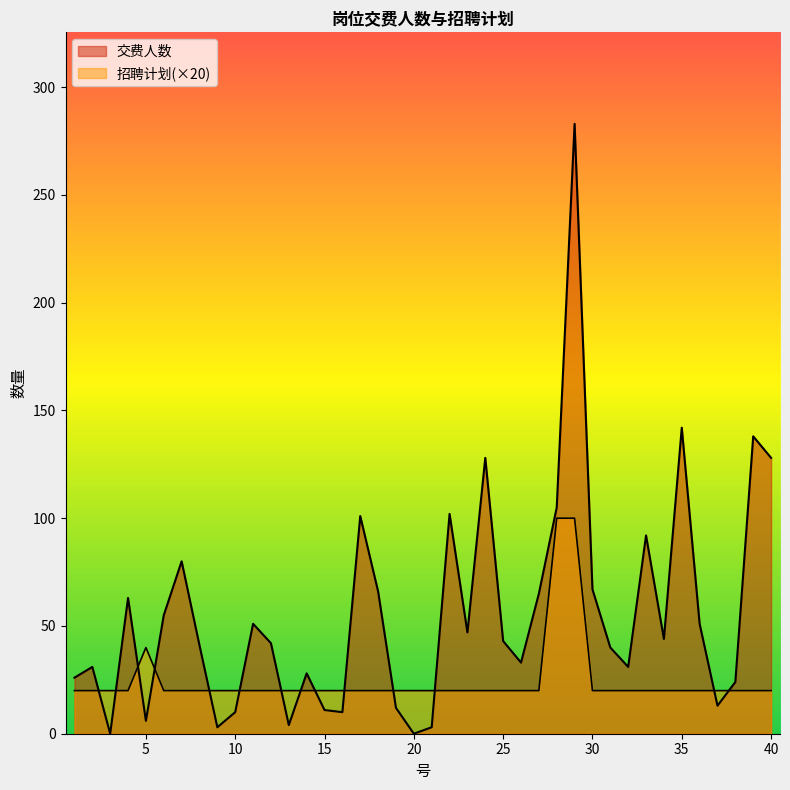

What is the total value across all series at 22?

122